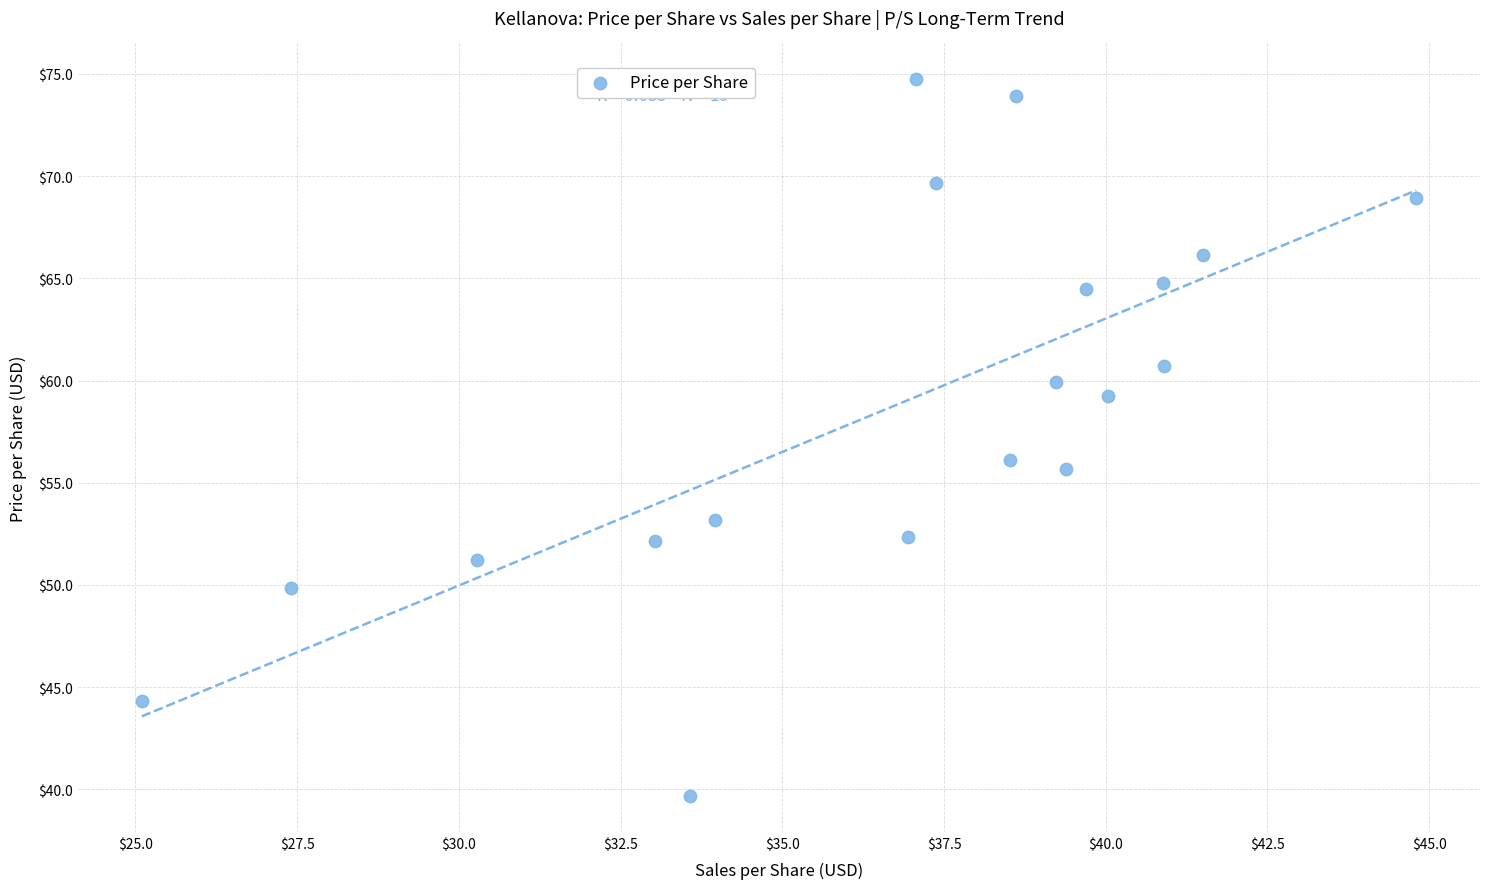

What is the range of Y values (max minus min)?

35.1